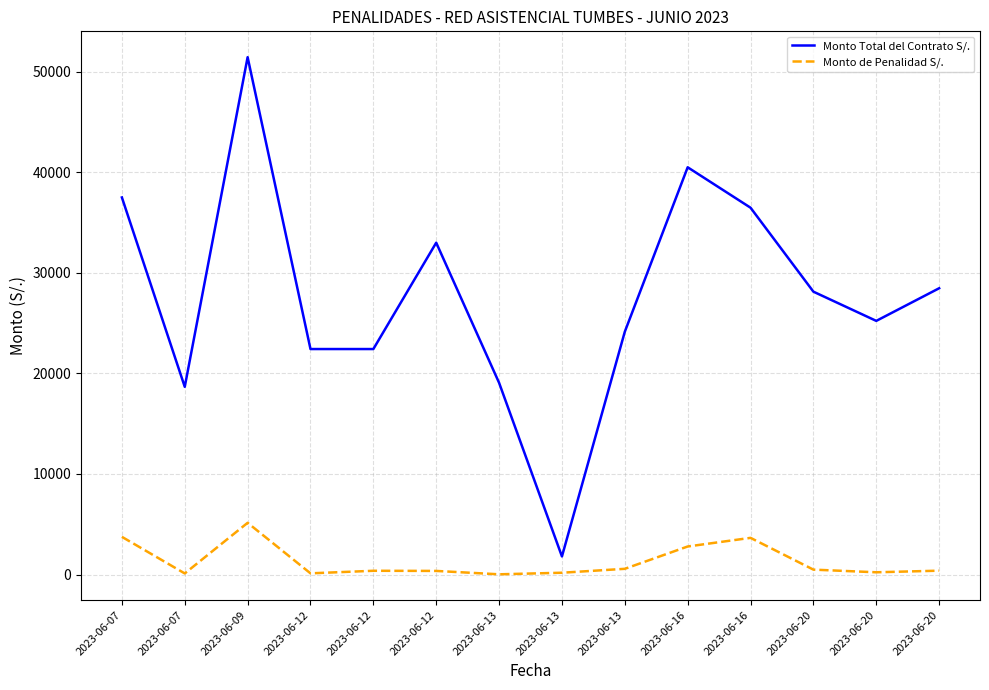

Which category has the lowest value across all series?

2023-06-13